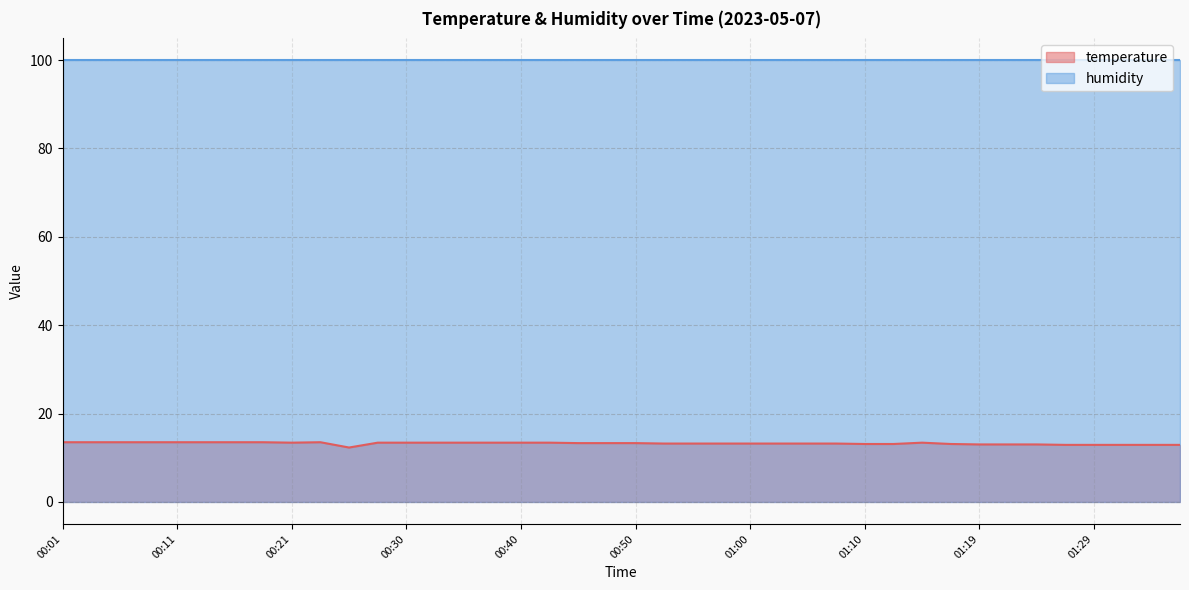

Does the chart display data point markers on the line(s)?

No